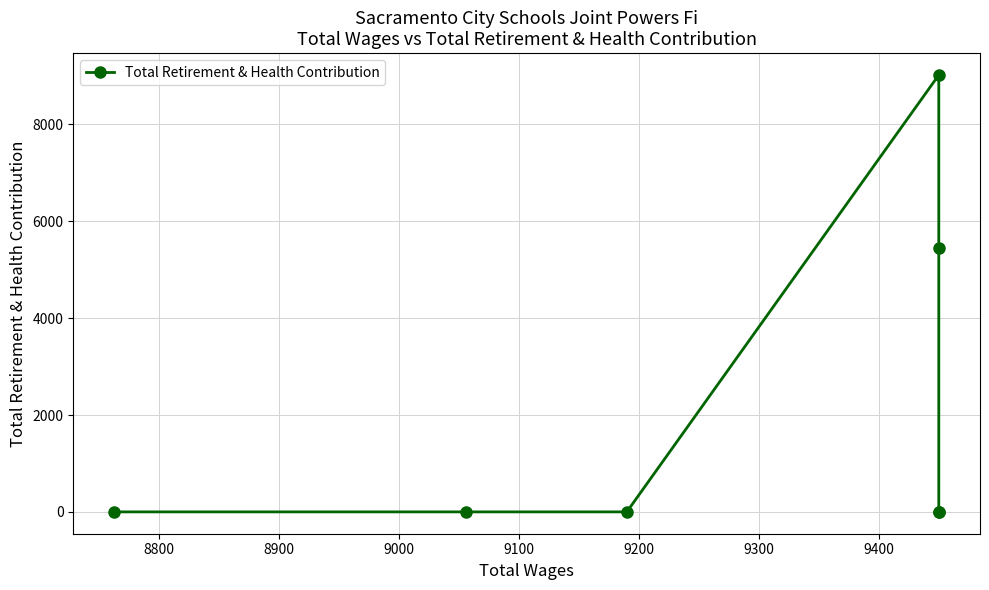

What is the average value?

2066